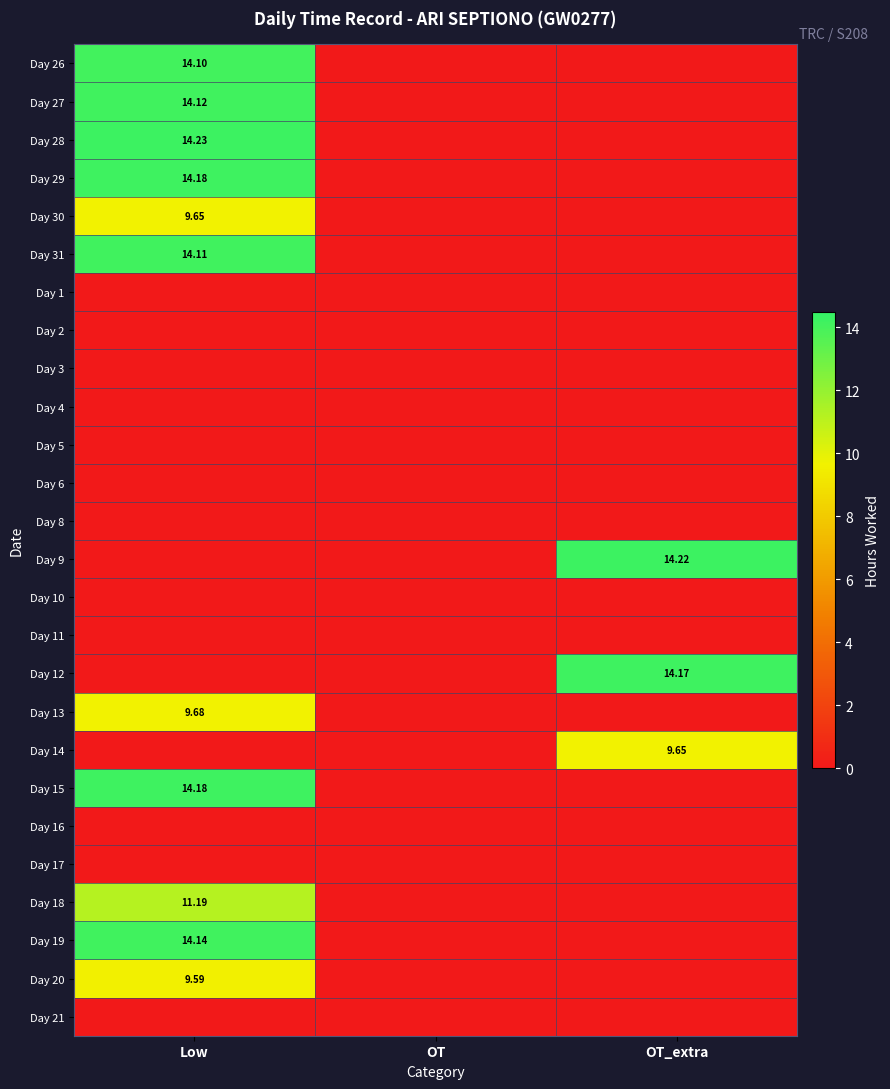

Which label corresponds to the largest value in the chart?

Low